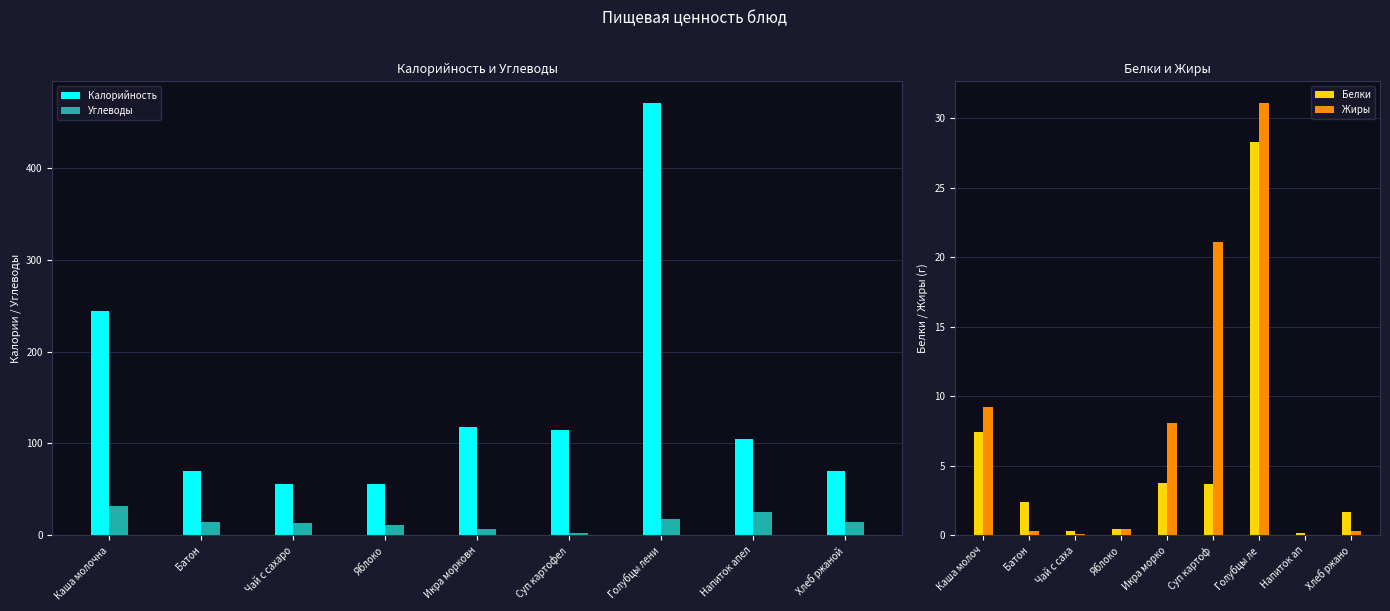

Reading right to left, list all the values displayed in this chart.

Калорийность: 69.6	105.0	470.4	115.0	118.0	56.4	55.8	70.5	244.0
Углеводы: 14.8	25.7	17.4	2.8	7.5	11.8	13.7	14.5	32.5
Белки: 1.7	0.2	28.3	3.7	3.8	0.5	0.3	2.4	7.5
Жиры: 0.3	0.0	31.1	21.1	8.1	0.5	0.1	0.3	9.2